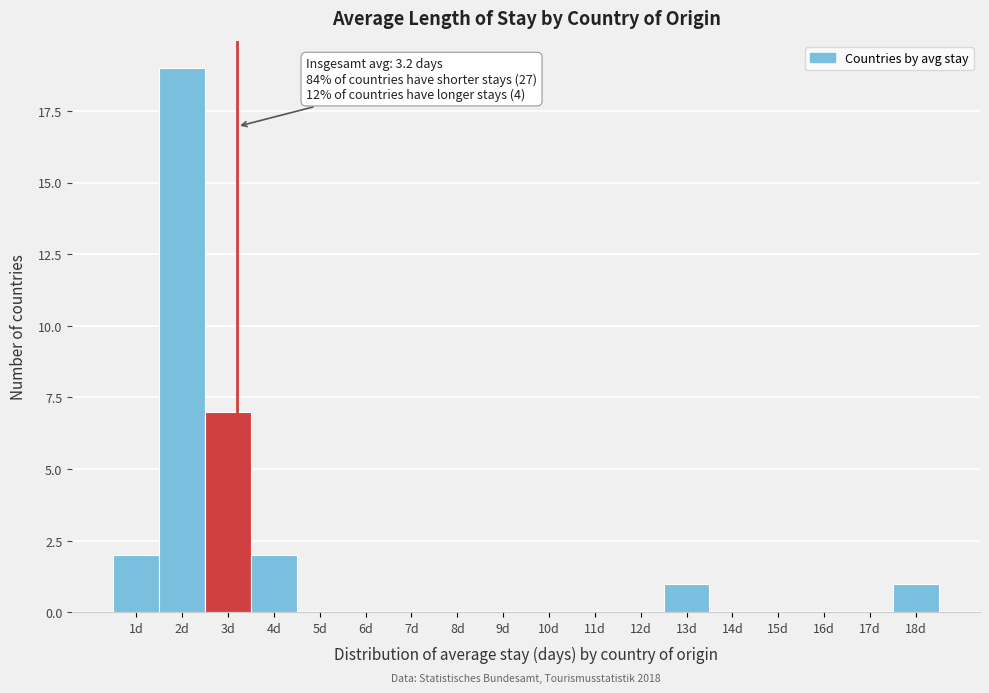

Over which range of the x-axis is the bar tallest?

1.5 to 2.5